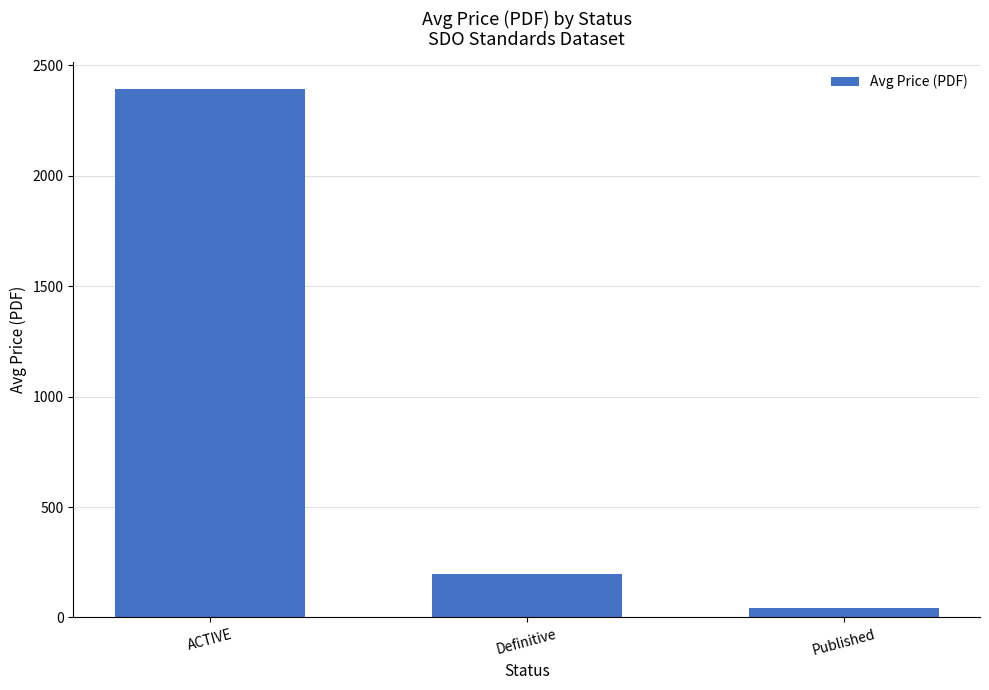

How many values are below 198?

1